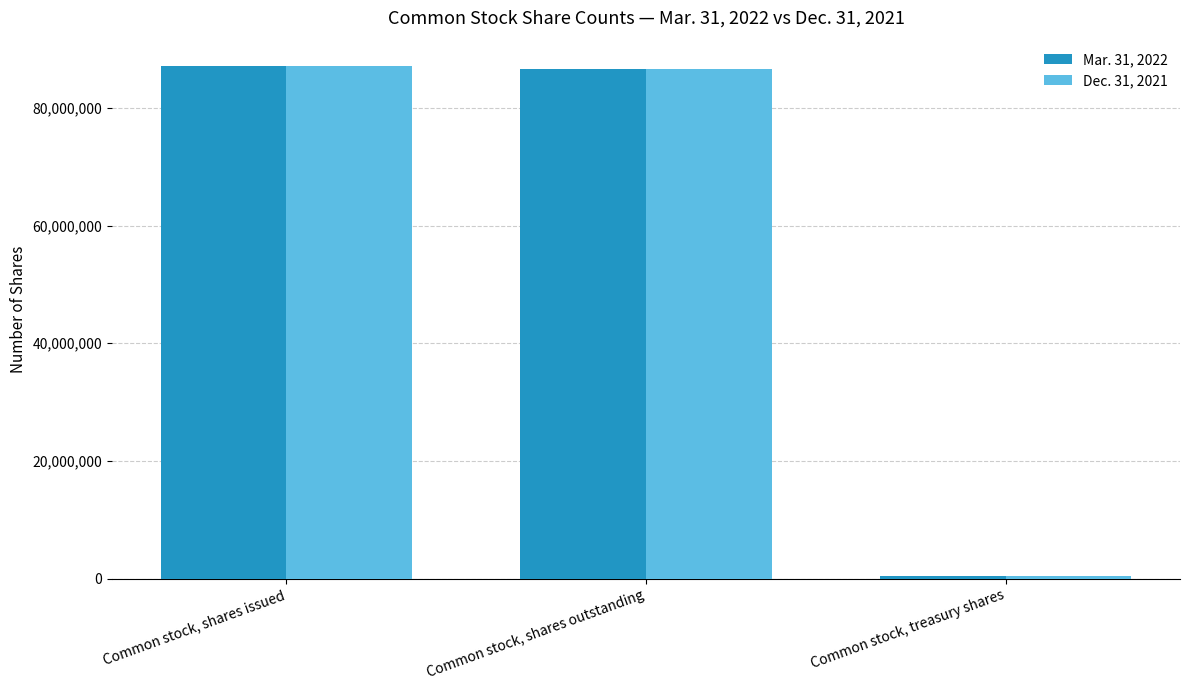

What is the minimum value shown in the chart?

421366